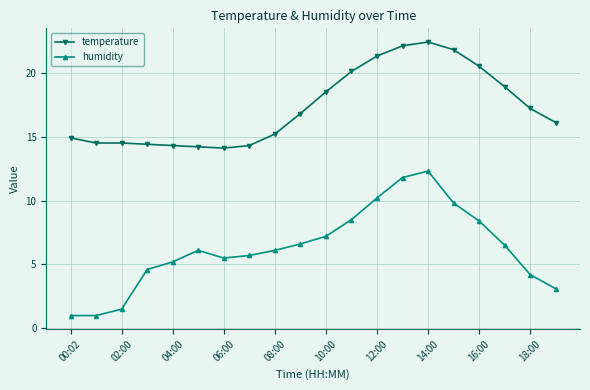

At how many categories does at least one series exceed 14?

20